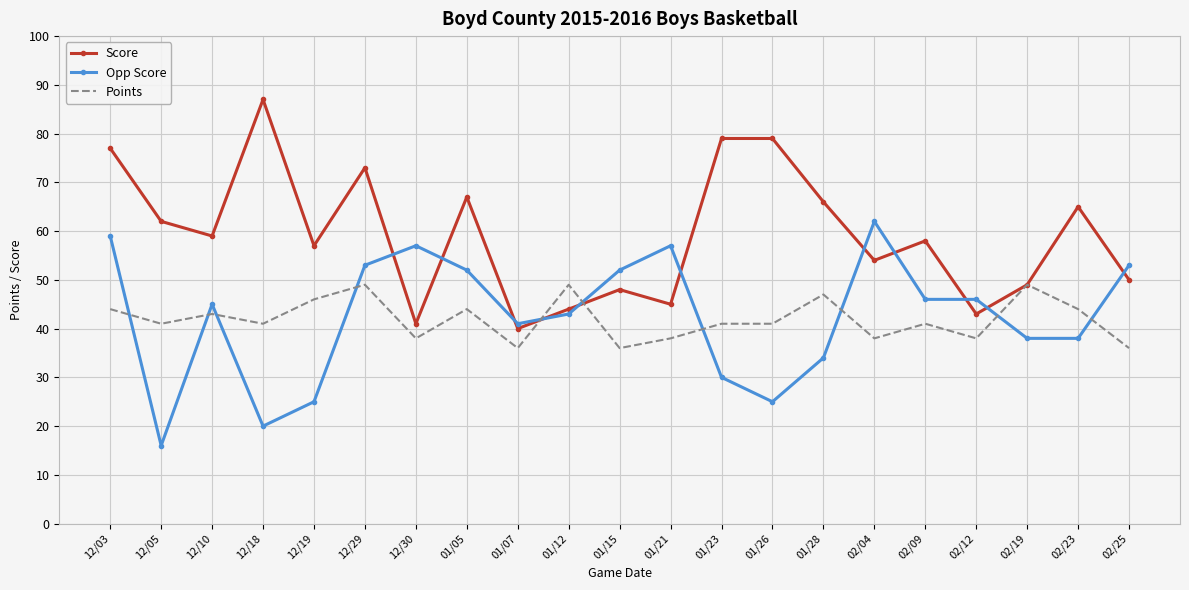

What is the difference between the highest and lowest values at 12/18?

67